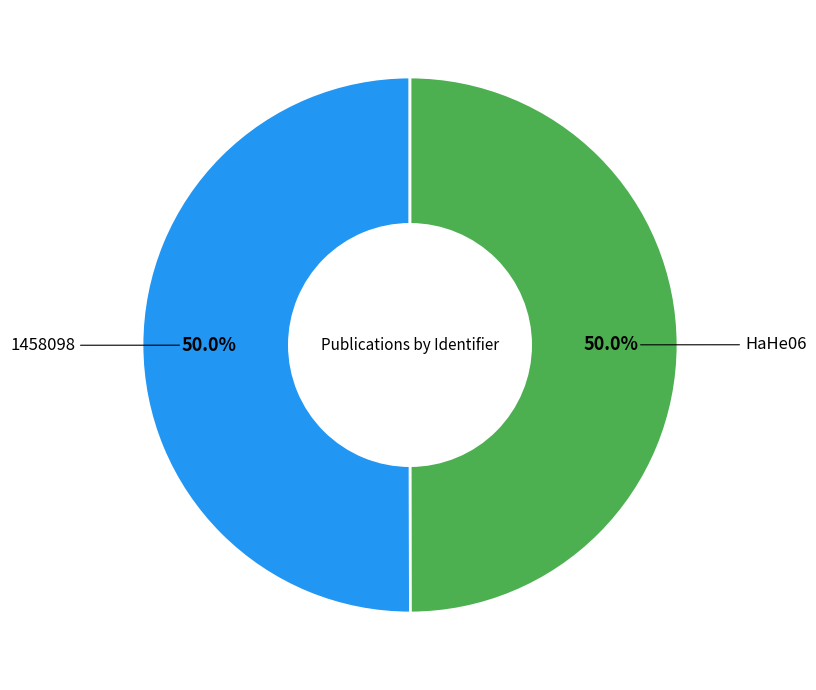

What percentage do HaHe06 and 1458098 together represent?

100.0%